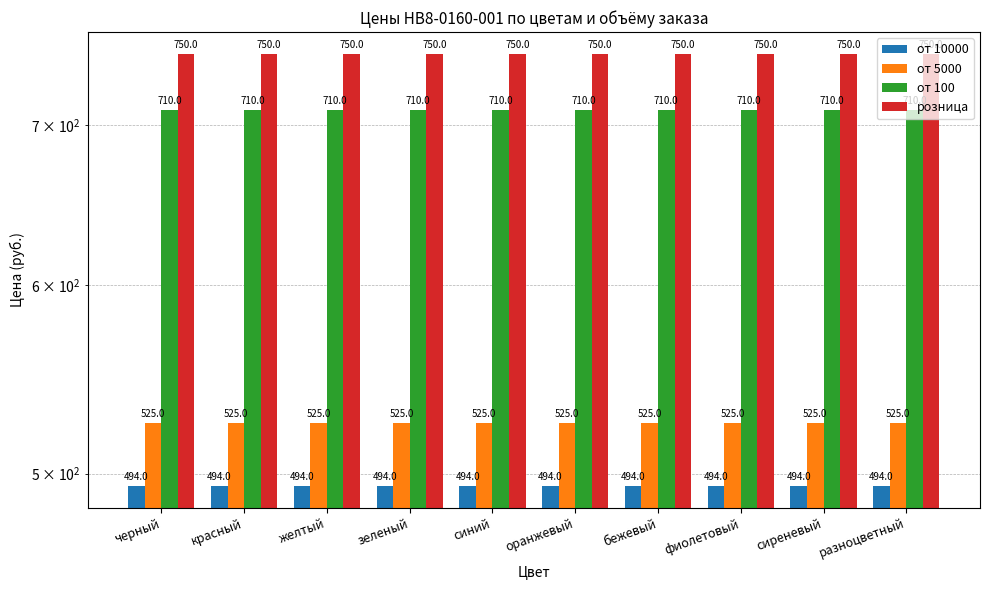

At синий, list the series in order from smallest to largest.

от 10000, от 5000, от 100, розница